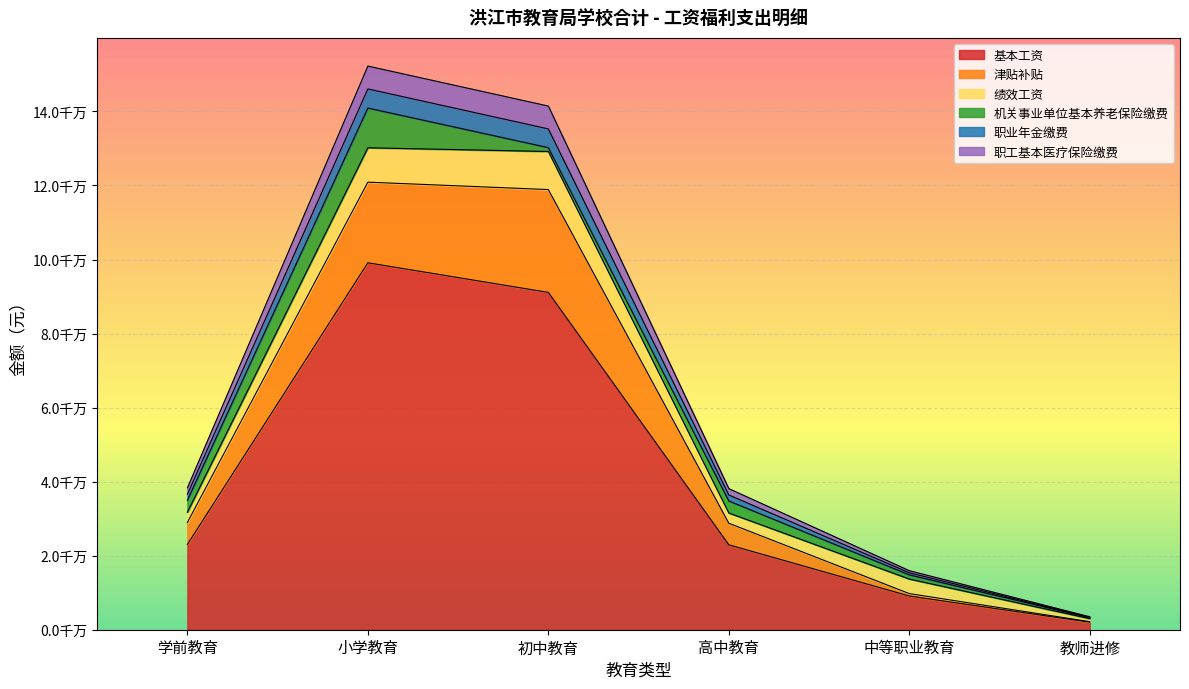

At how many categories does at least one series exceed 78255872?

2